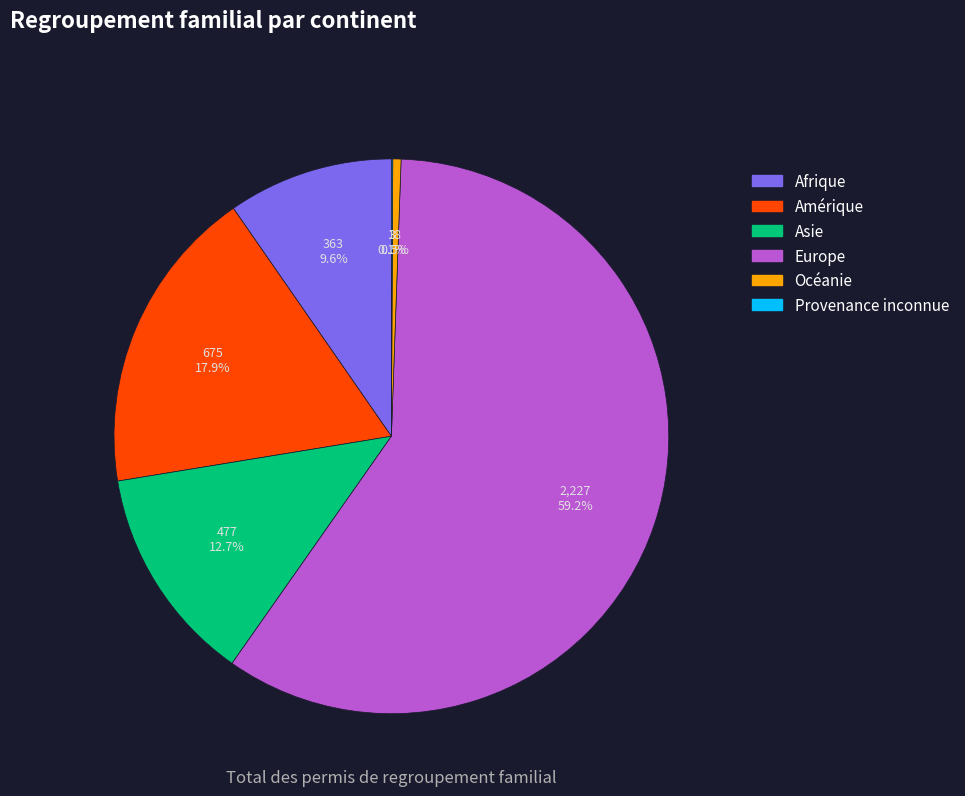

Is it true that Afrique is 16% of the pie?

False